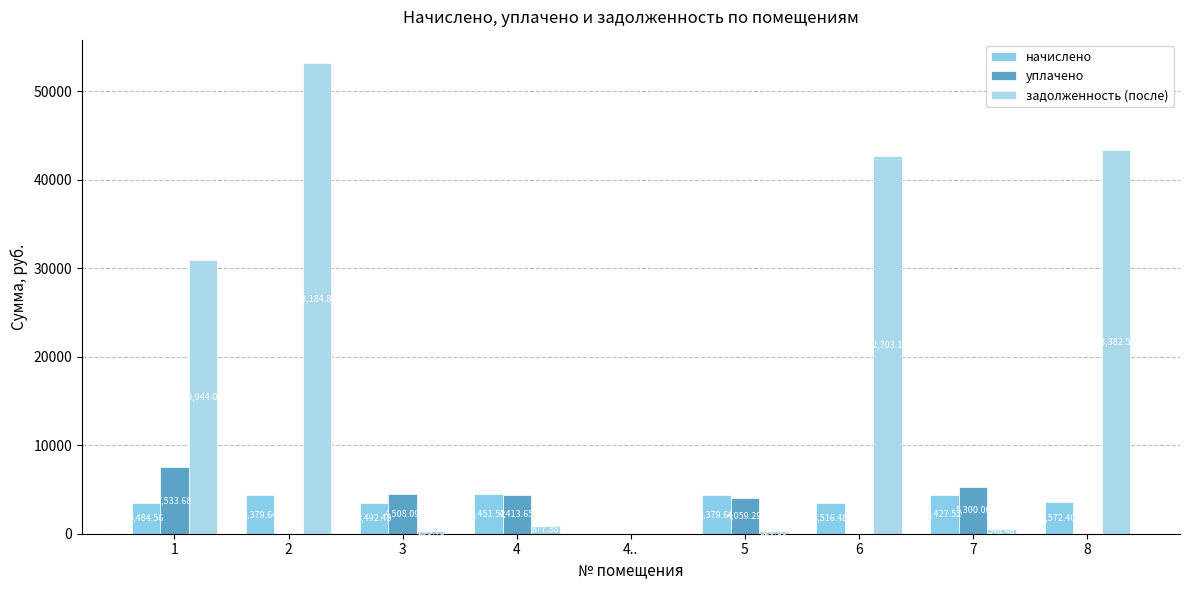

How many data points does each series have?

9